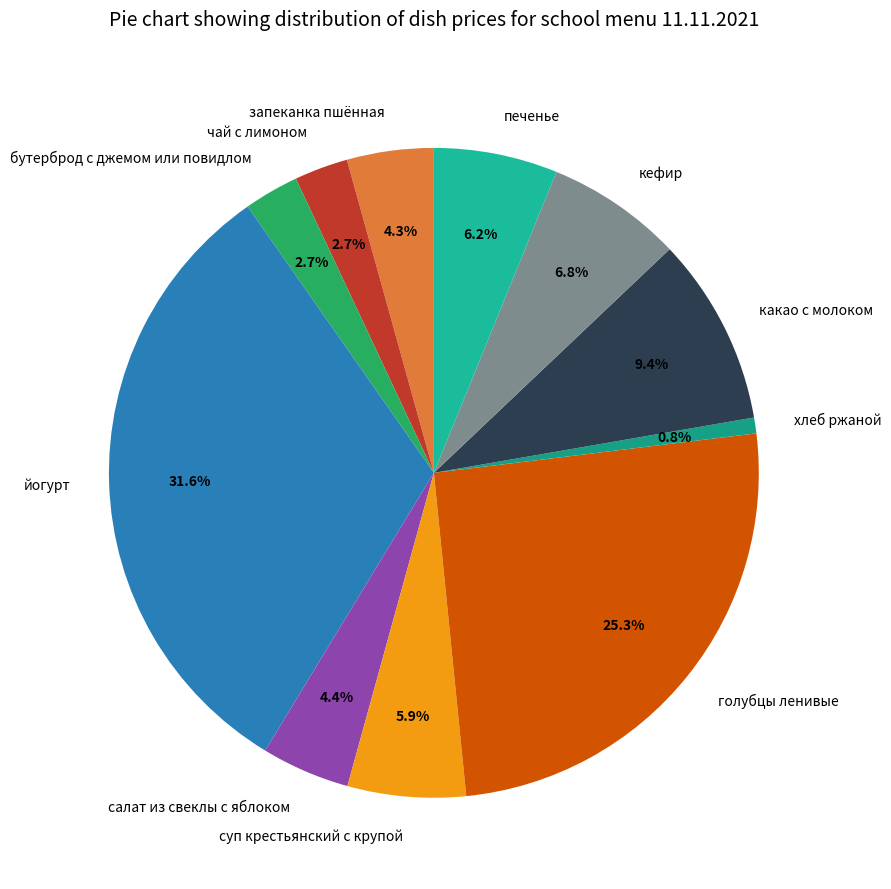

To the nearest percent, what portion does бутерброд с джемом или повидлом represent?

3%